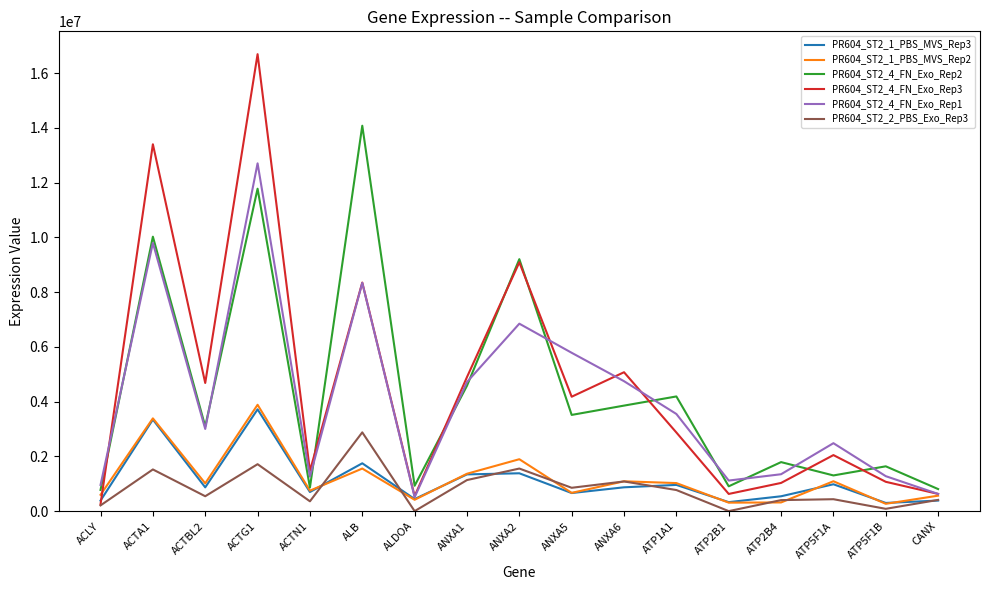

Which label corresponds to the largest value in the chart?

ACTG1